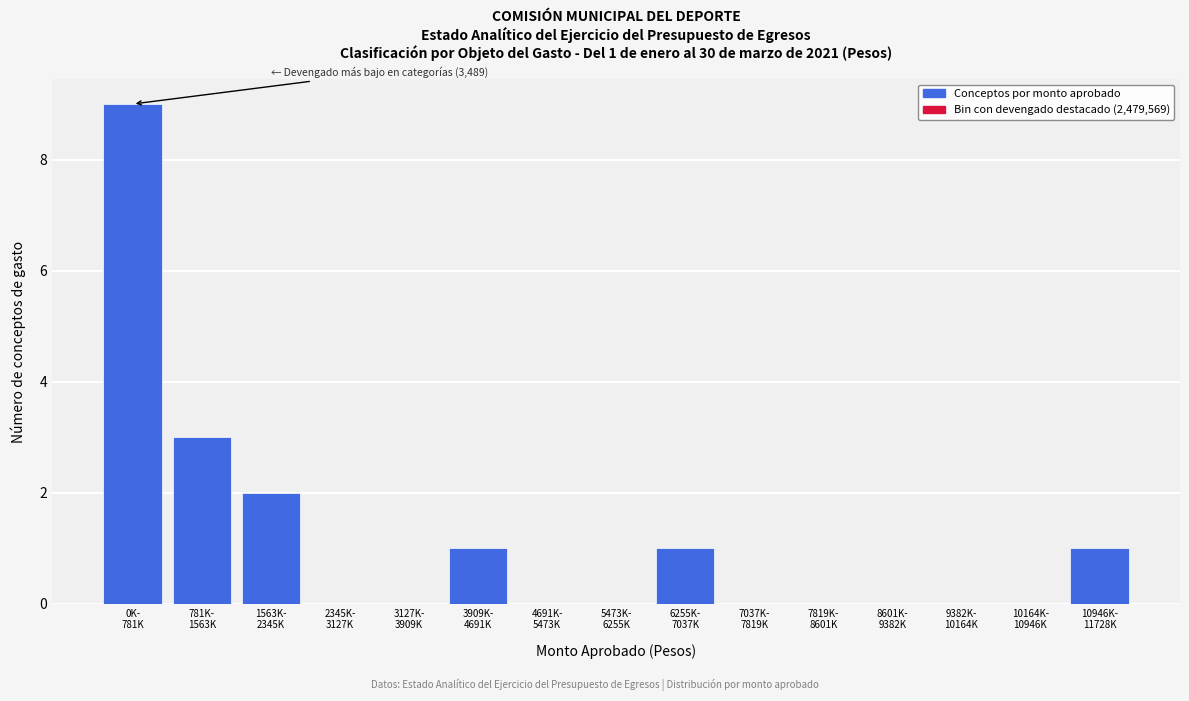

What is the sum of all values?

17